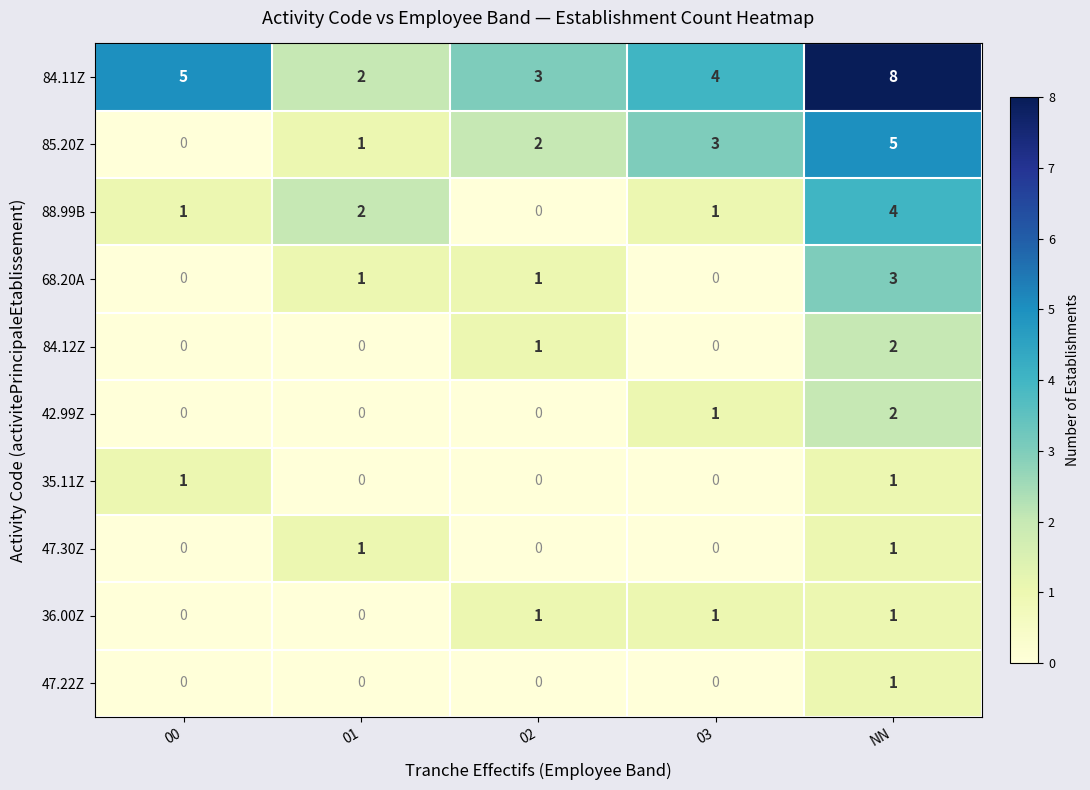

What is the sum of the 84.11Z values at 00 and 03?

9